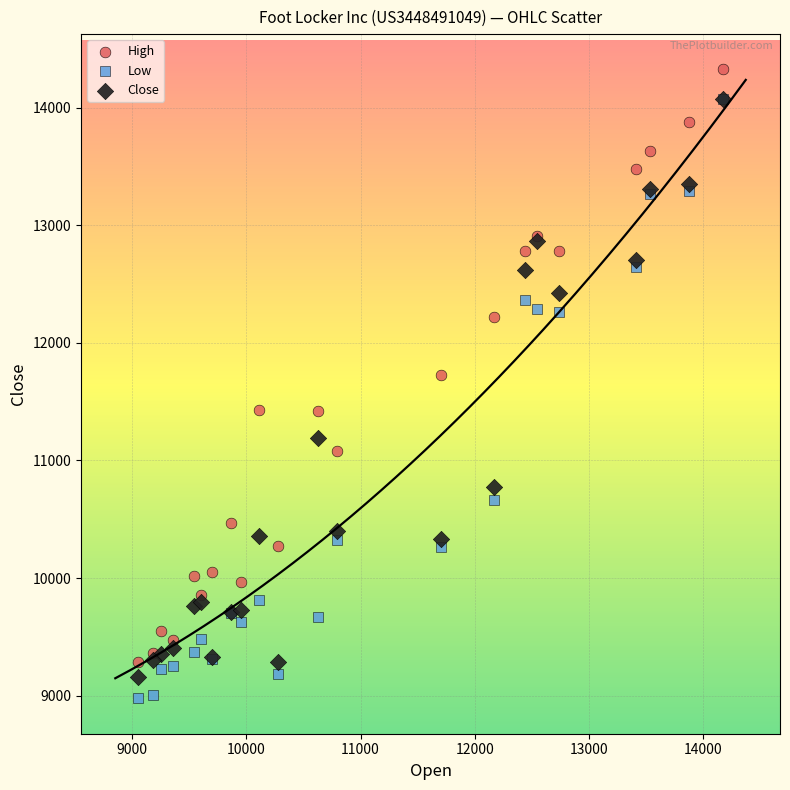

Across all series, what Y value is closest to 11651?

11728